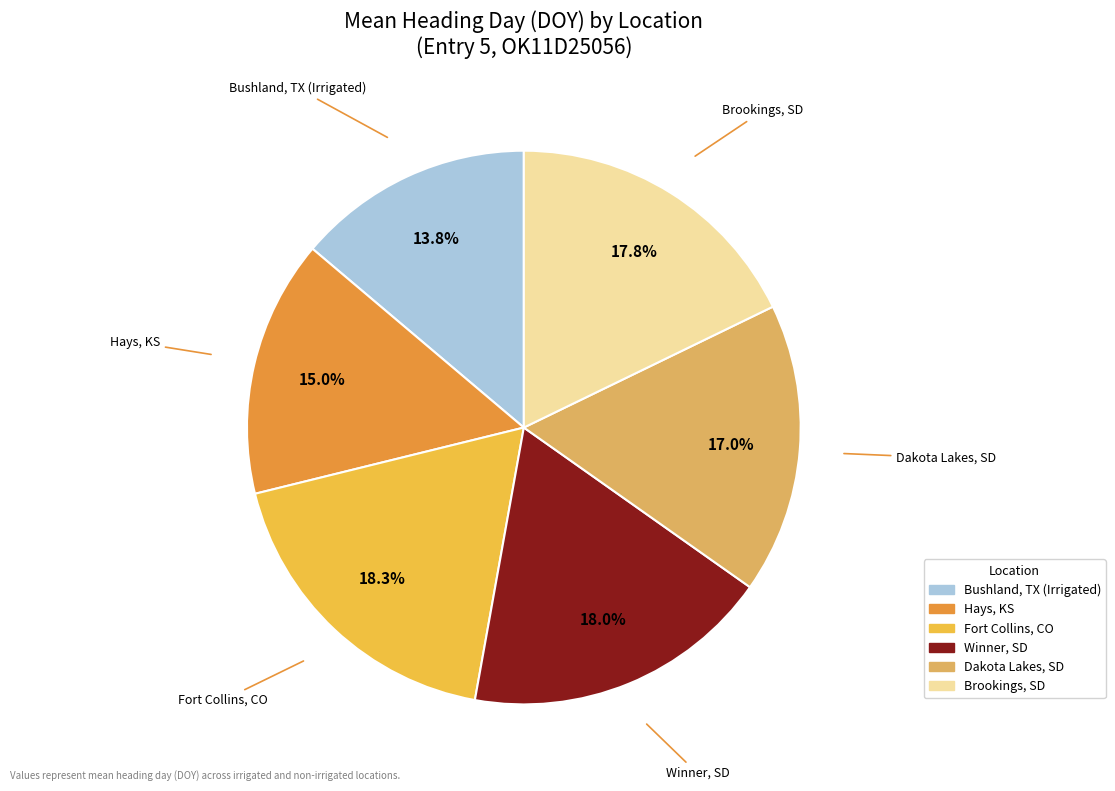

To the nearest percent, what is the difference between the Brookings, SD and Dakota Lakes, SD slice percentages?

1%